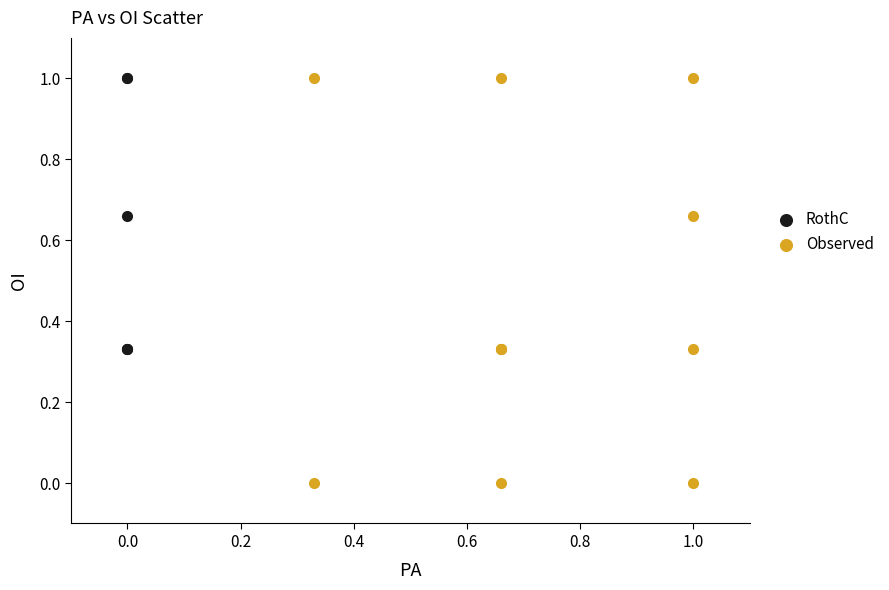

Which series has the widest spread of Y values?

Observed